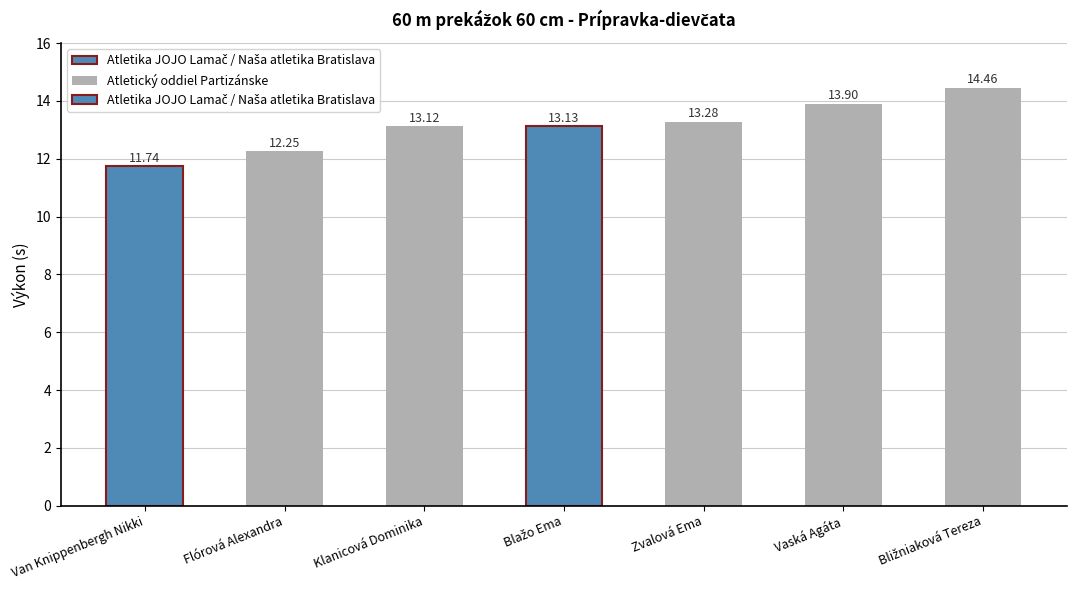

Reading left to right, list all the values displayed in this chart.

Van Knippenbergh Nikki=11.7	Flórová Alexandra=12.2	Klanicová Dominika=13.1	Blažo Ema=13.1	Zvalová Ema=13.3	Vaská Agáta=13.9	Bližniaková Tereza=14.5